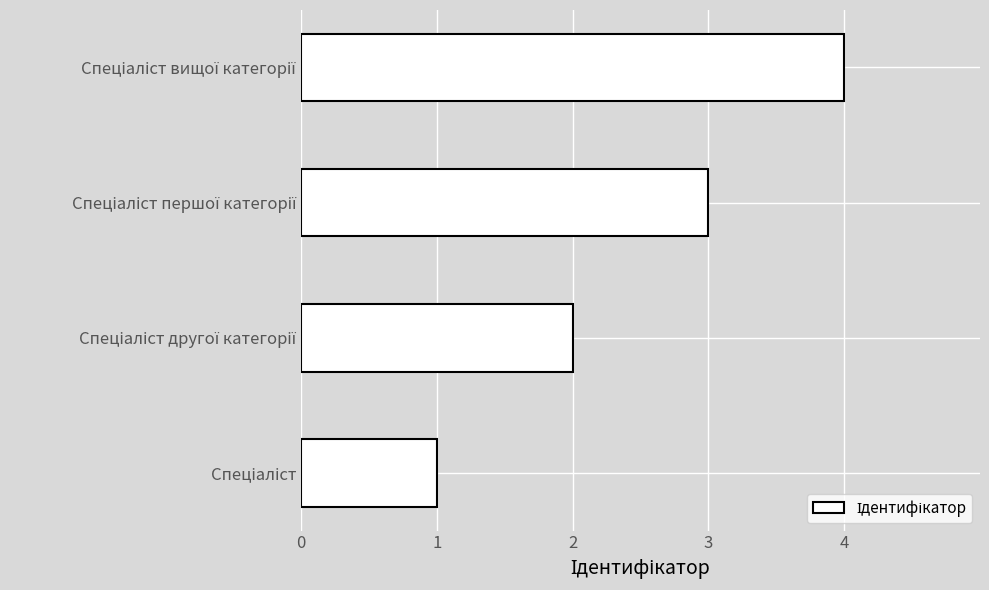

How many values are between 2 and 4?

3